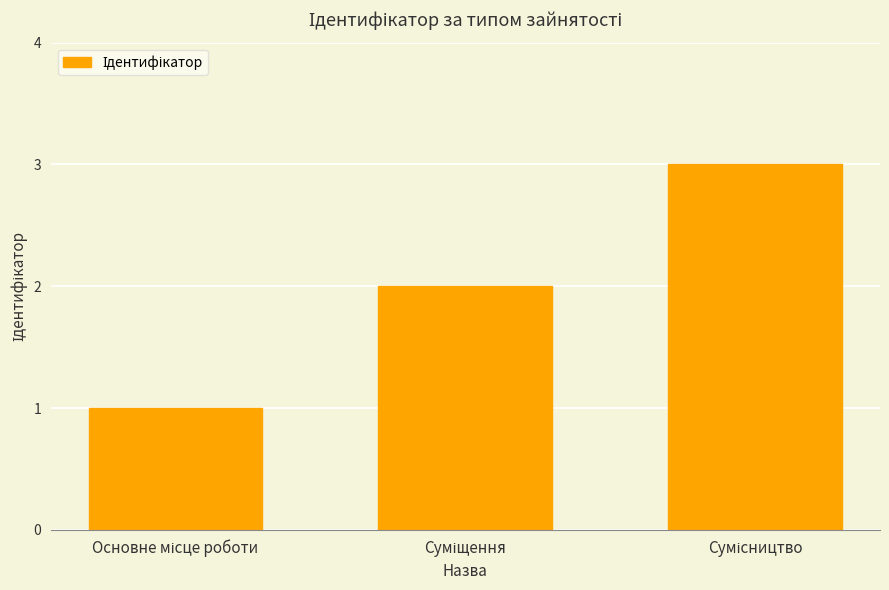

What is the sum of all values?

6